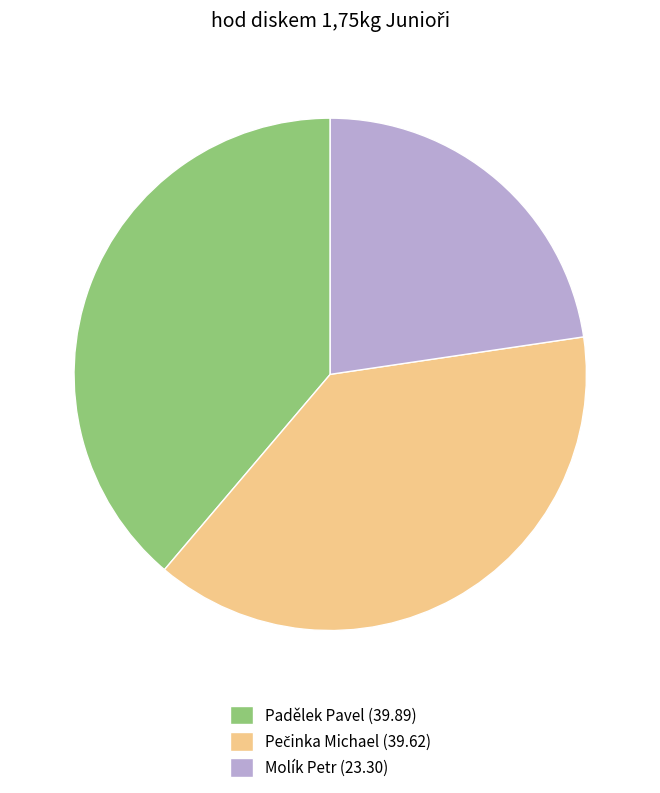

Do Padělek Pavel (39.89) and Molík Petr (23.30) together represent more than half of the pie?

Yes